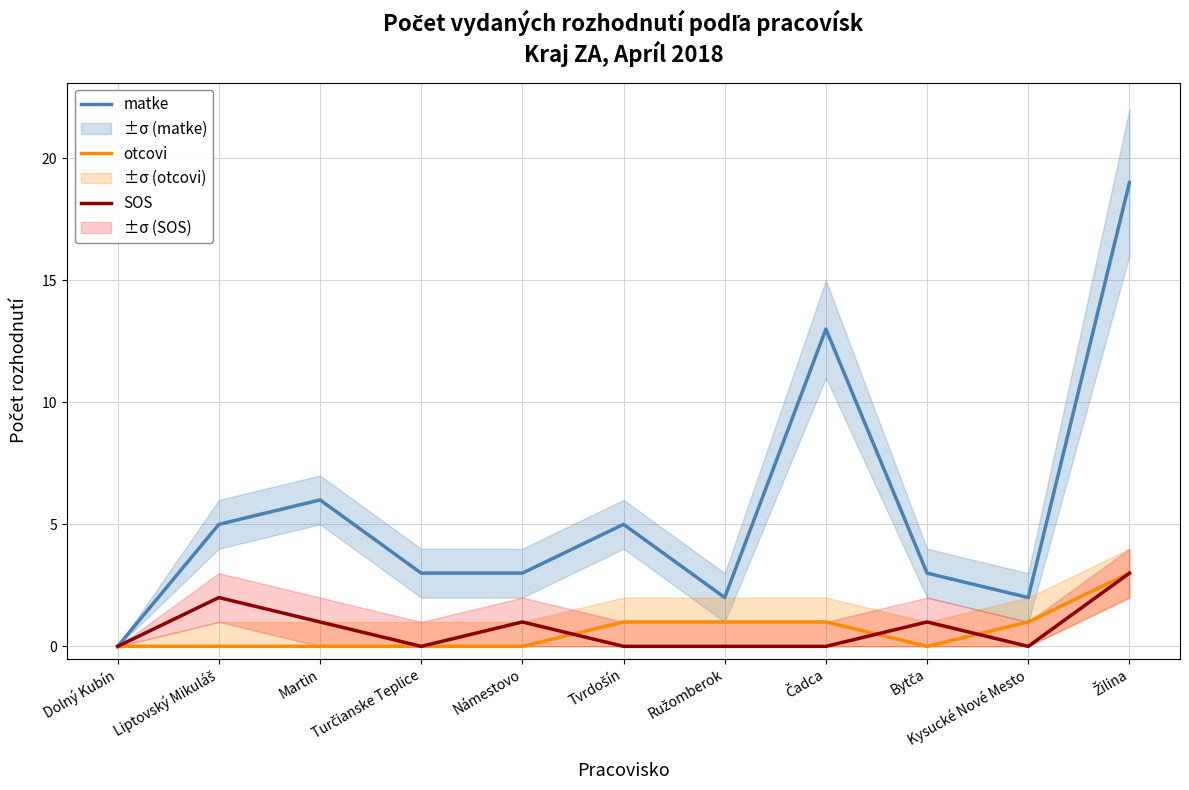

Read the matke value at Námestovo, to the nearest 5.

5